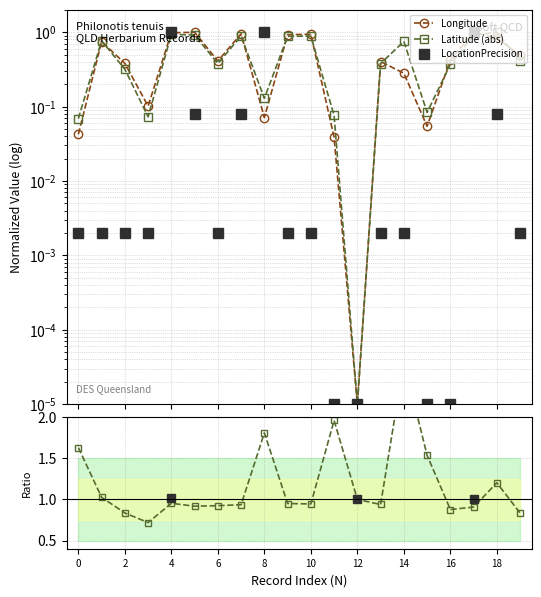

Which series ends up on top after the final intersection of Longitude and LocationPrecision?

Longitude